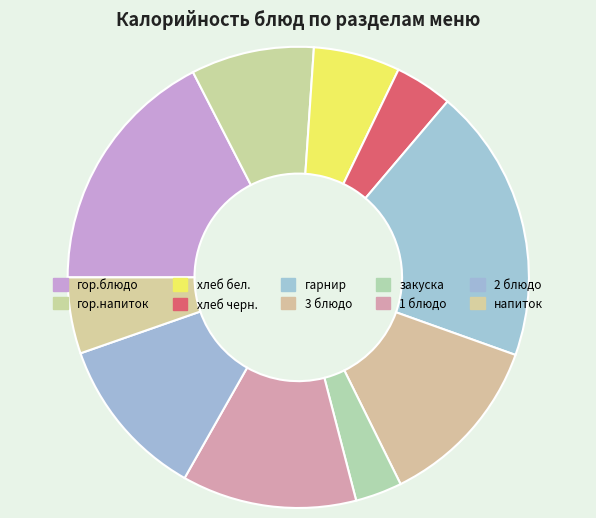

Is there a majority slice in this chart?

No